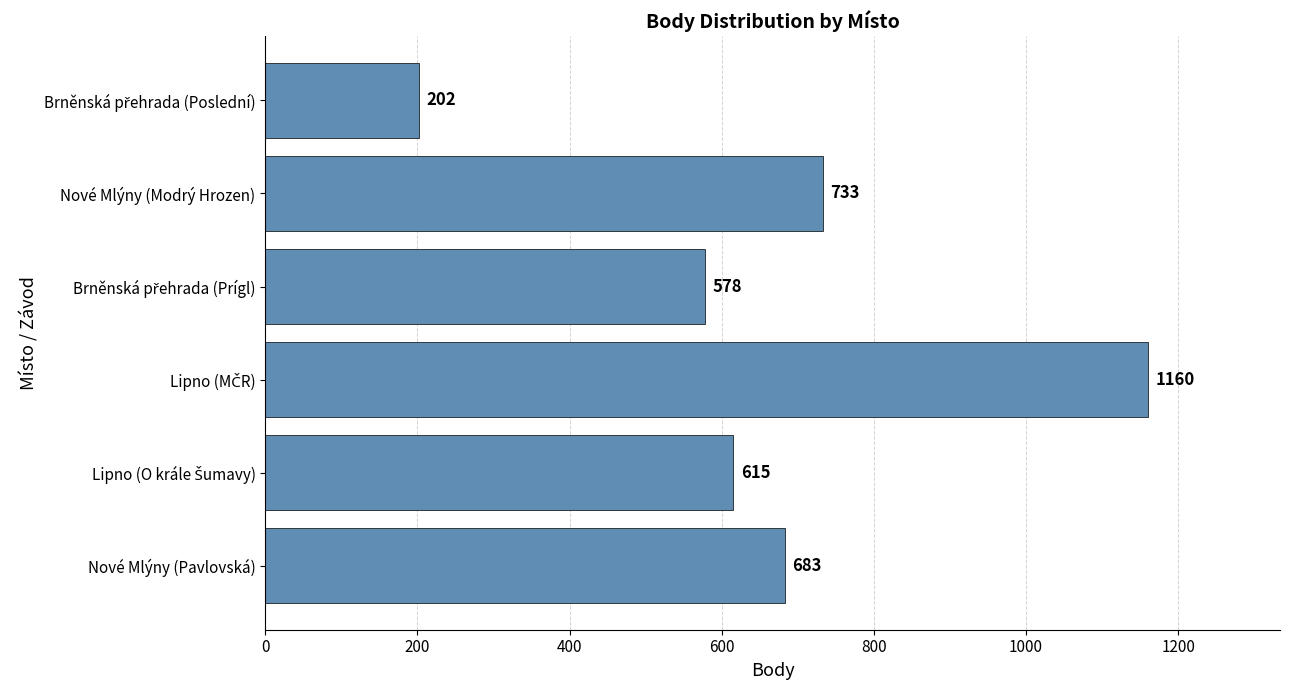

Does the chart contain stacked bars?

No